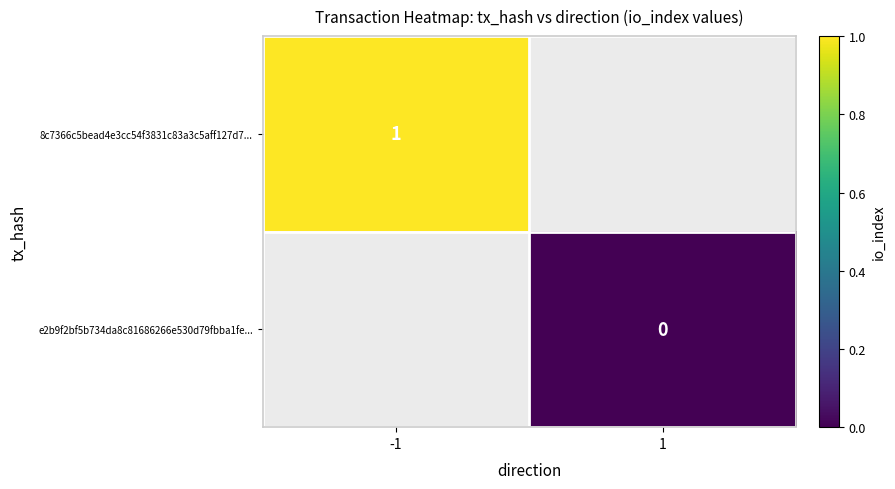

The 8c7366c5bead4e3cc54f3831c83a3c5aff127d7... series shows 1 at -1. True or false?

True